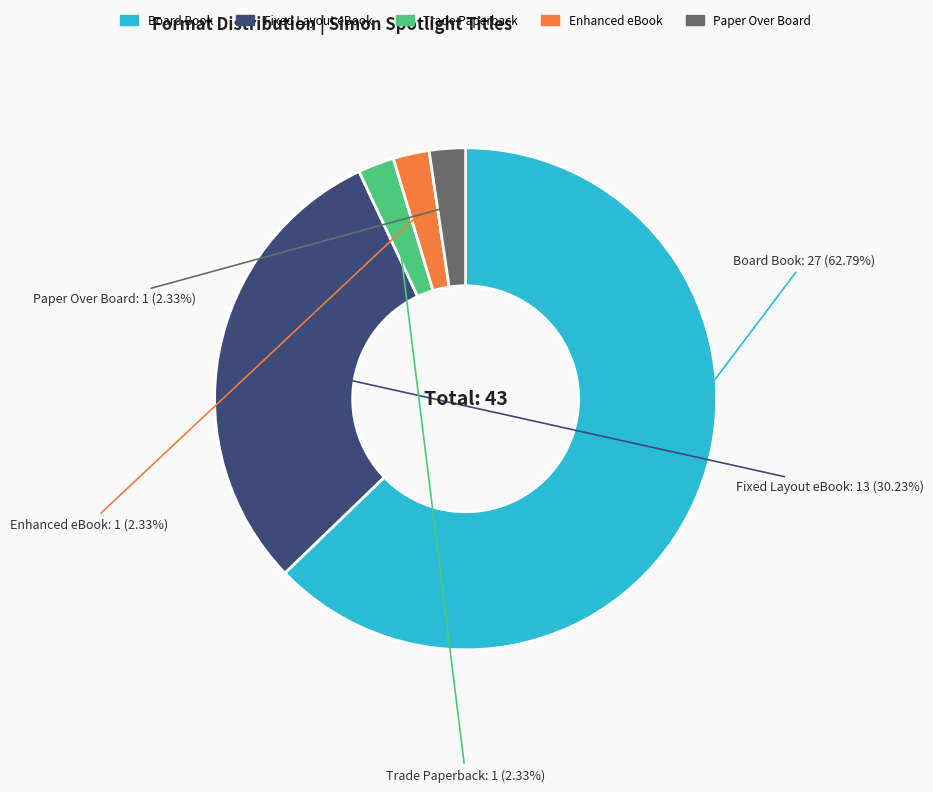

Between Paper Over Board and Board Book, which is larger?

Board Book